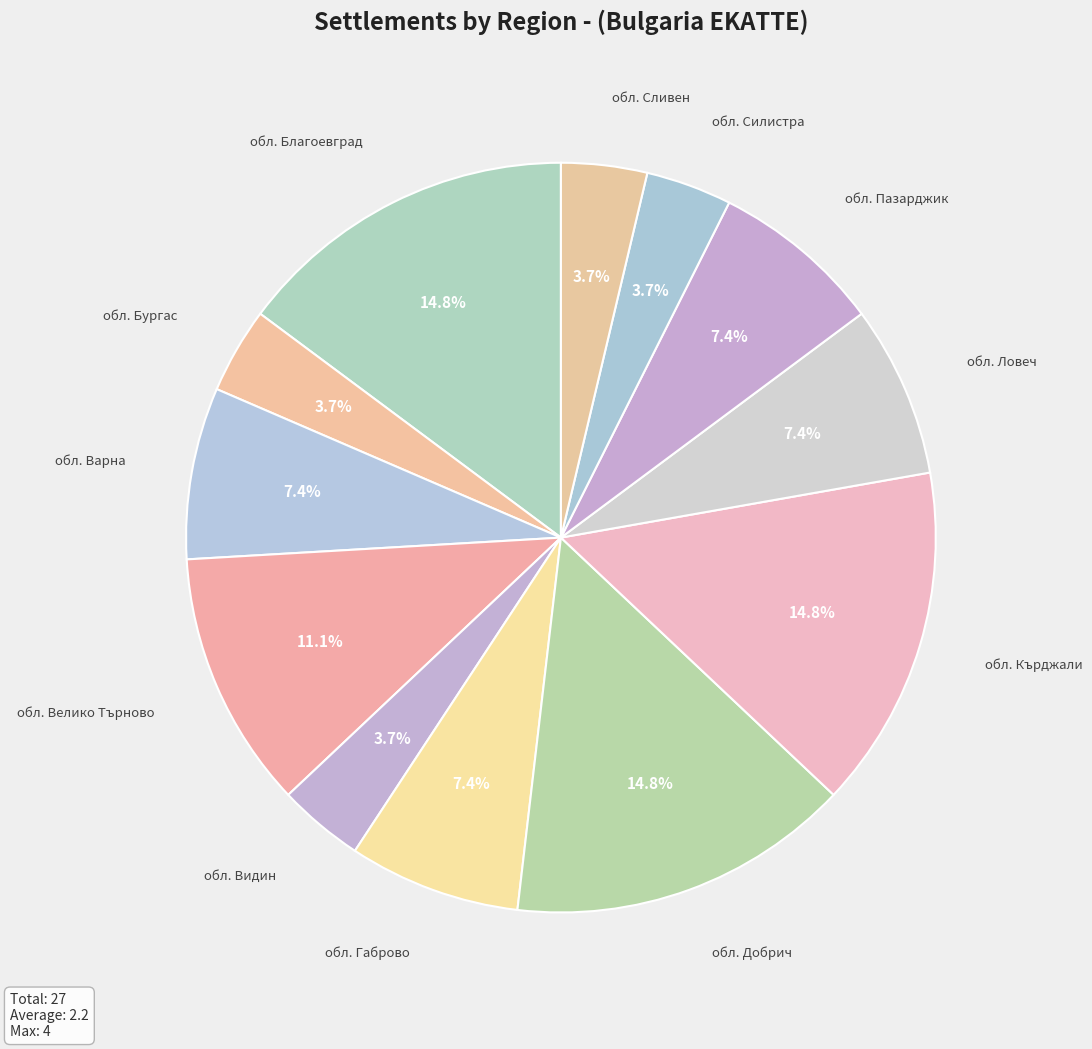

True or false: обл. Добрич accounts for 15% of the total.

True